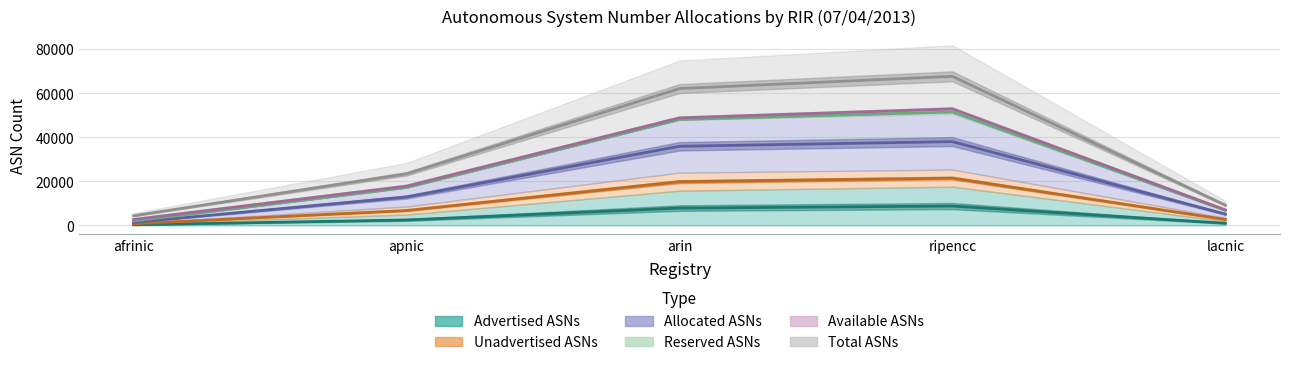

Between afrinic and ripencc, which is larger?

ripencc